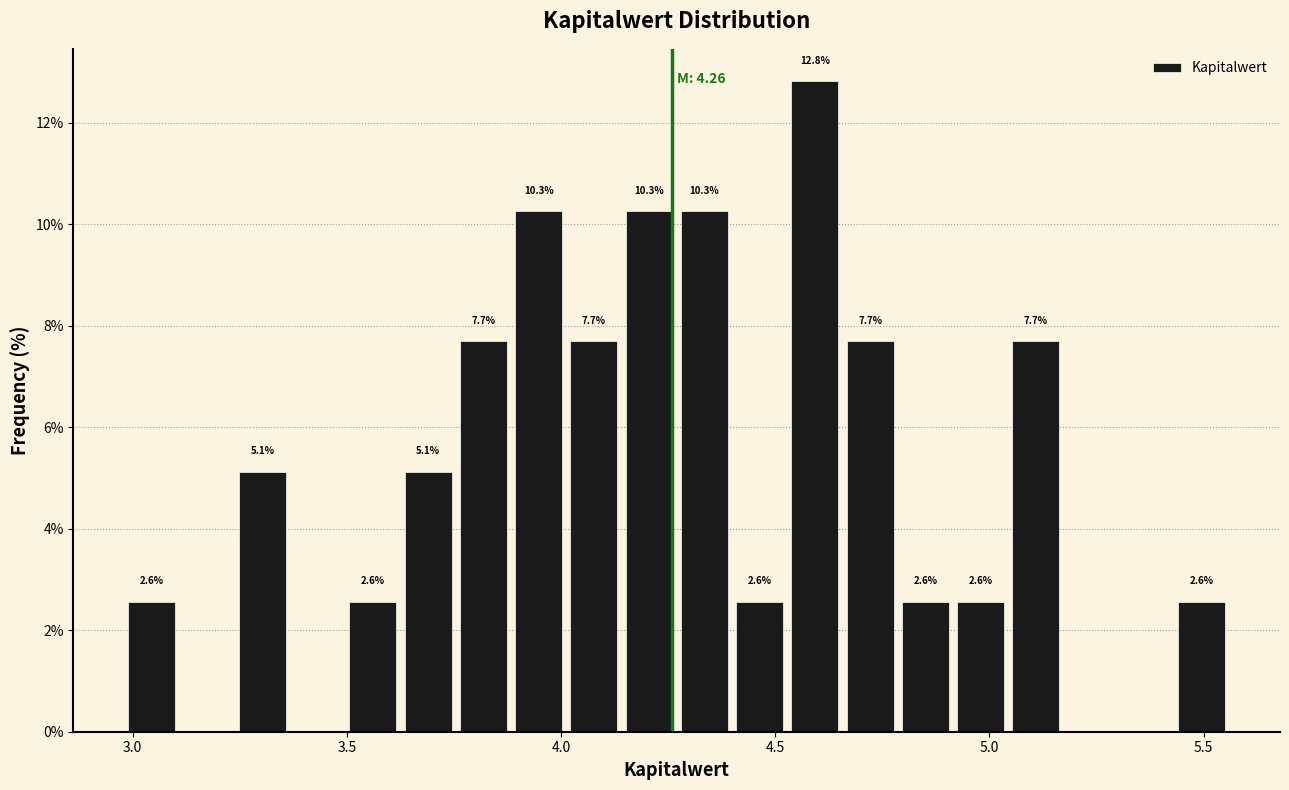

Read against the x-axis, roughly where is the centre of the tallest bar?

4.60